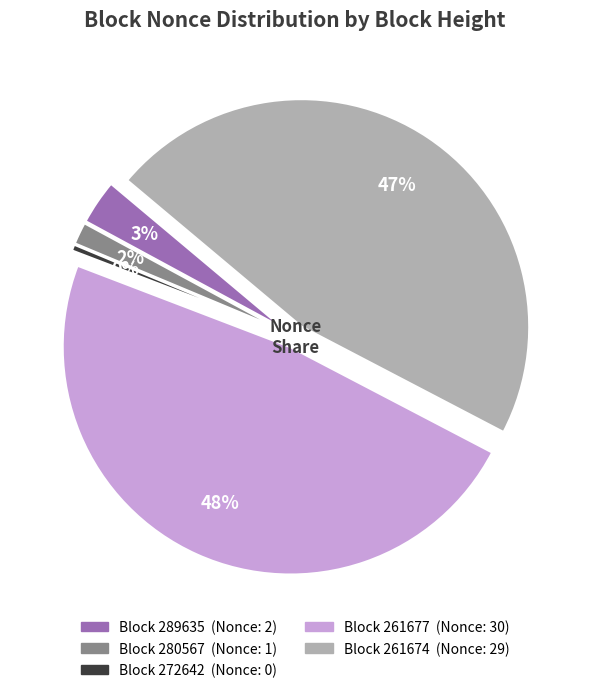

Count the number of slices in the pie.

5